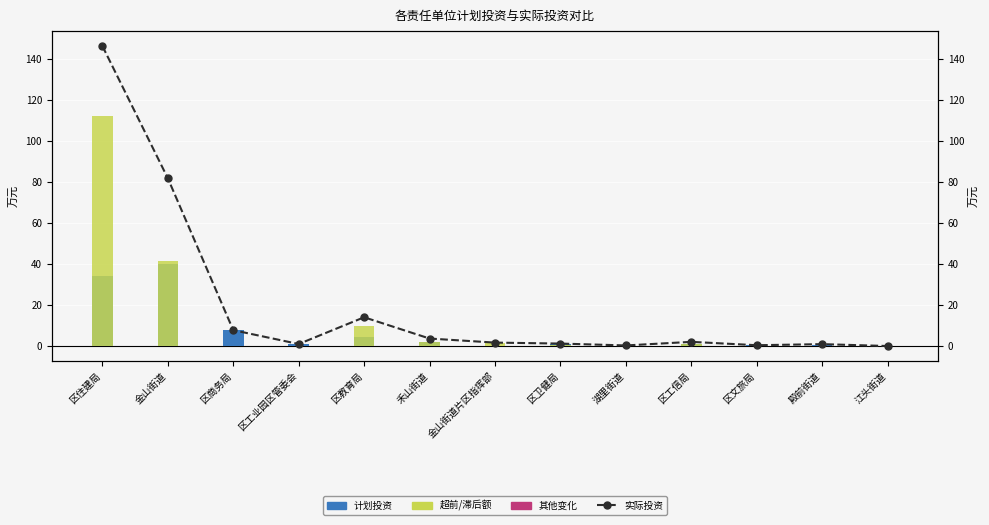

Is the value of 实际投资 at 江头街道 greater than the value of 其他变化 at 区住建局?

Yes